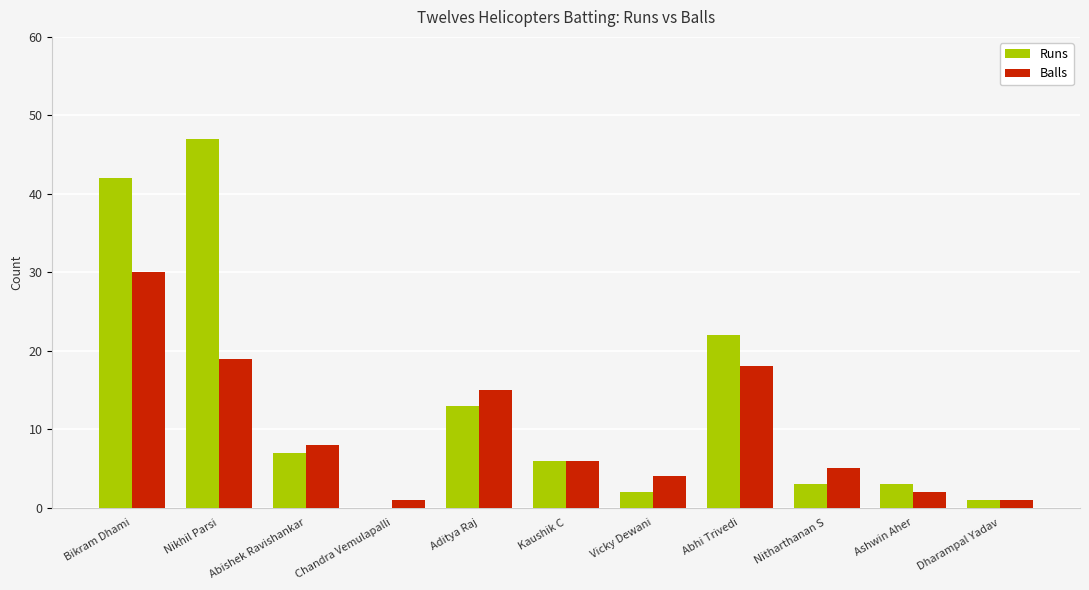

What are all the series names shown in the legend?

Runs, Balls